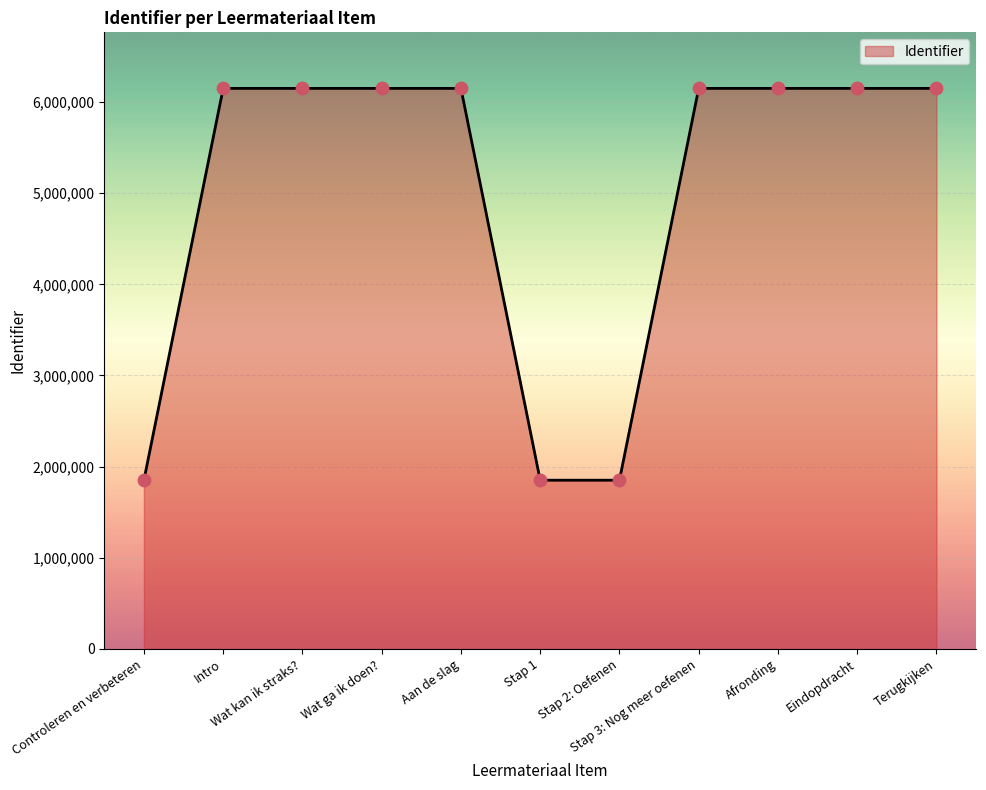

What is the ratio of the value at Stap 1 to the value at Wat kan ik straks??

0.3